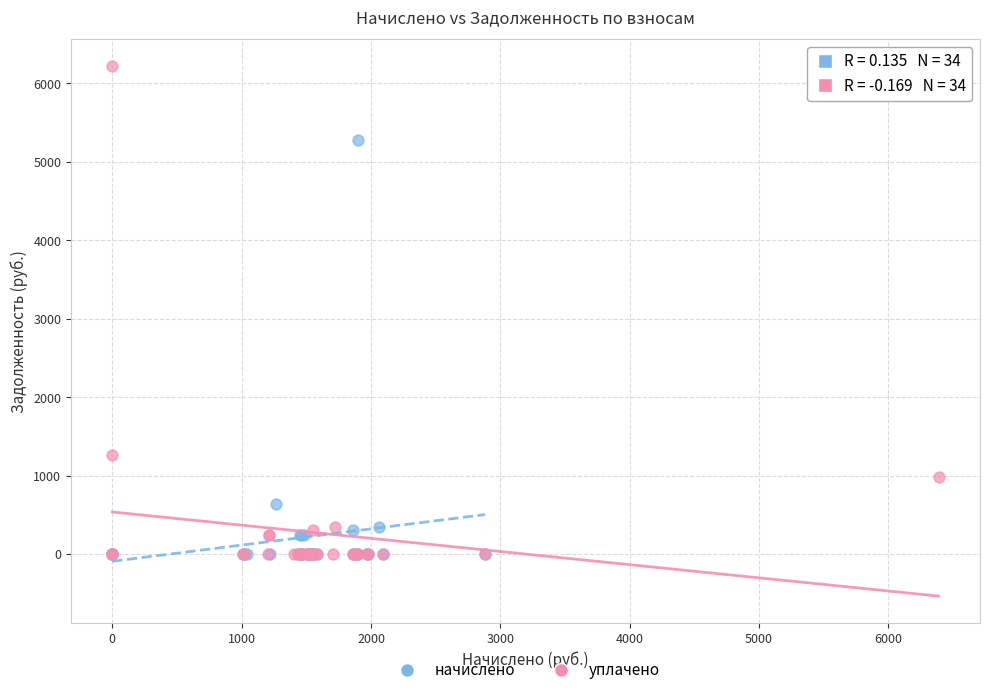

Which series has the widest spread of Y values?

уплачено